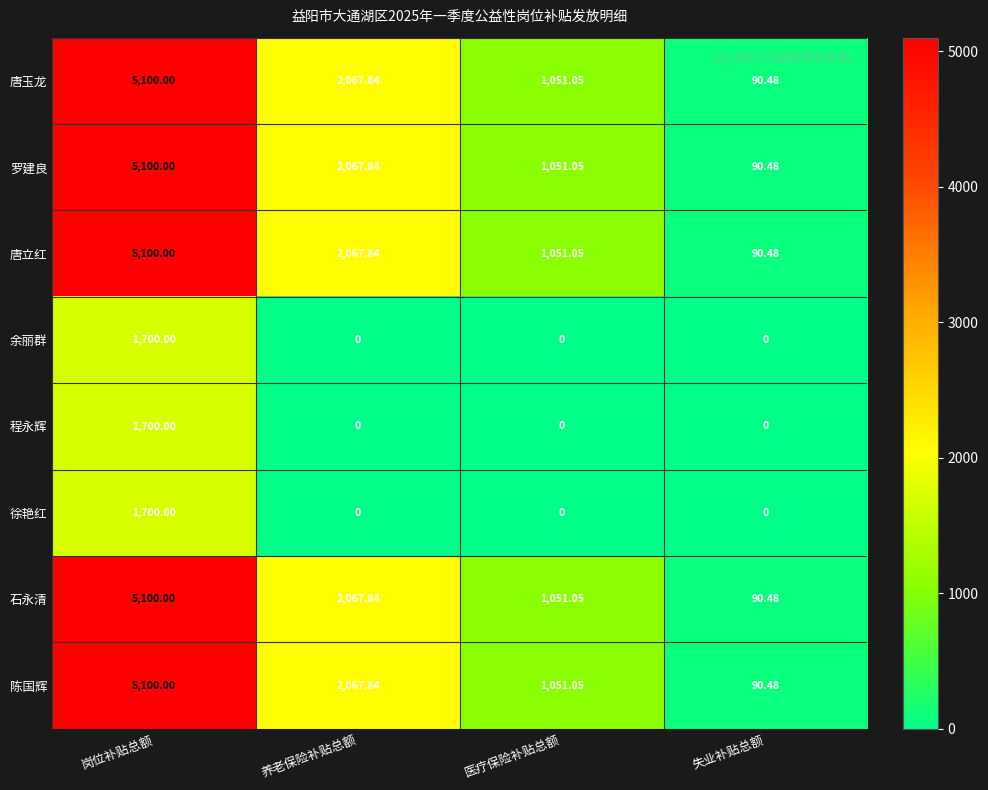

At which label is 罗建良 closest to 2595?

养老保险补贴总额